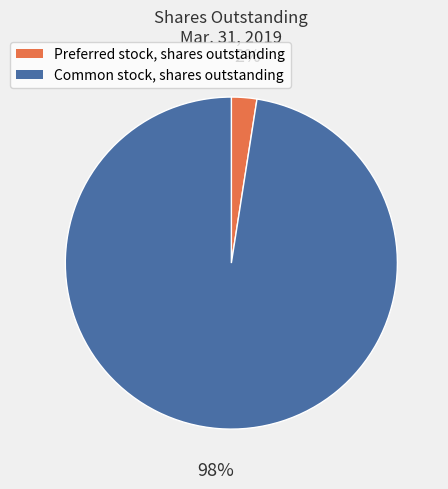

How many segments does this pie chart have?

2